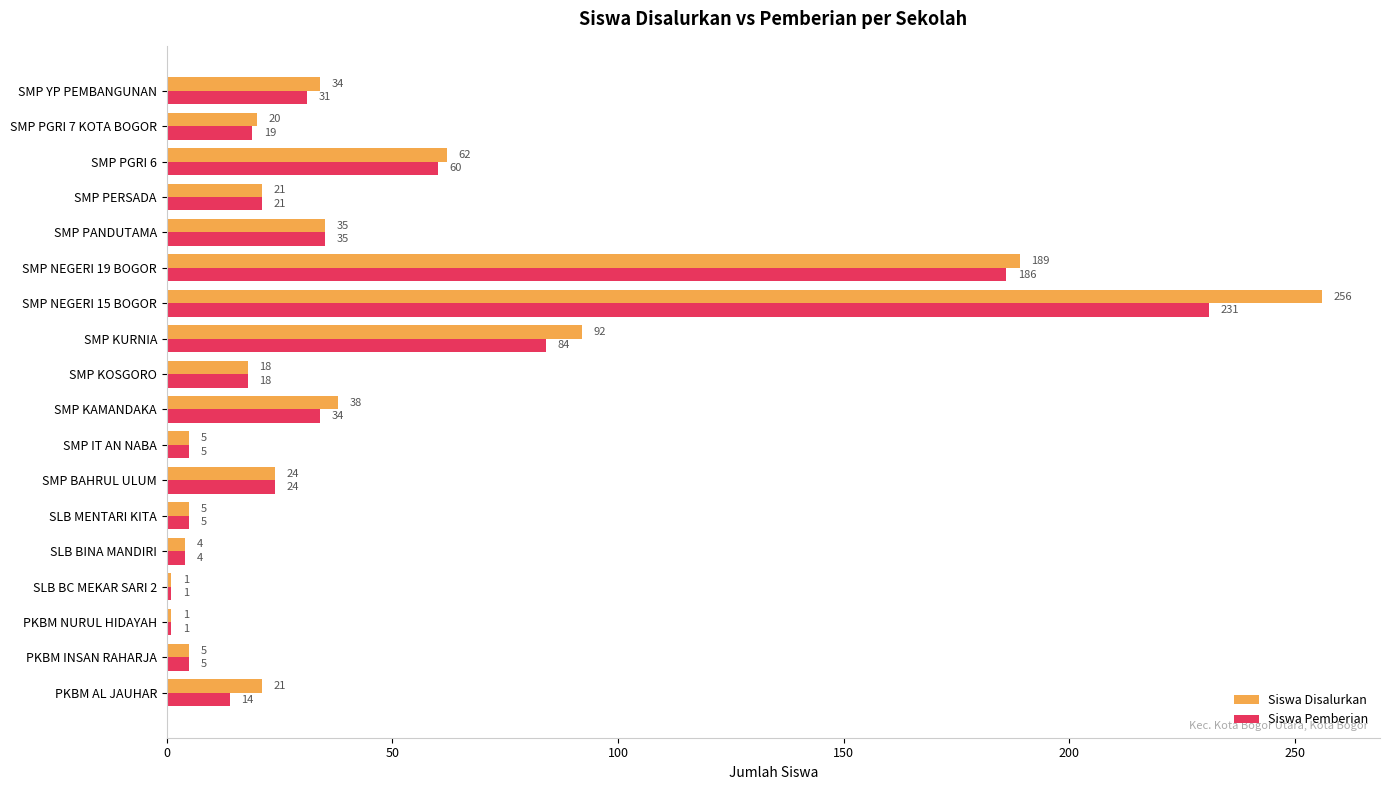

Which series has the largest range (max minus min)?

Siswa Disalurkan